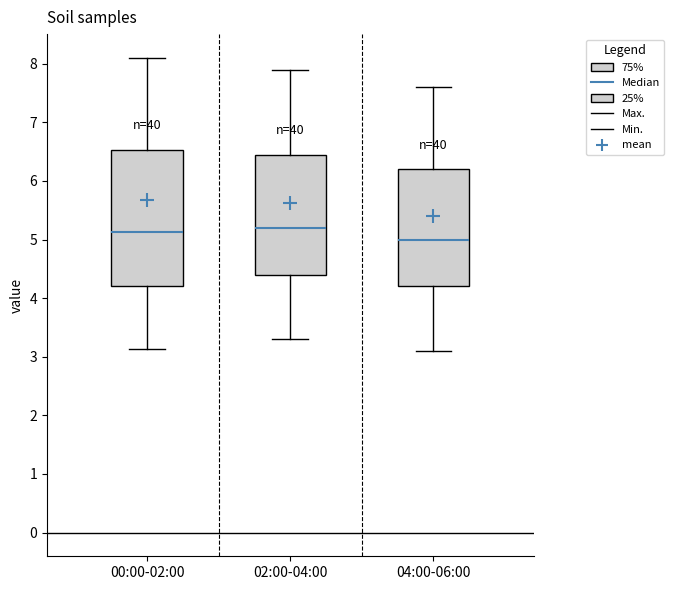

Comparing the boxes themselves (not the whiskers), which one is the tallest?

00:00-02:00